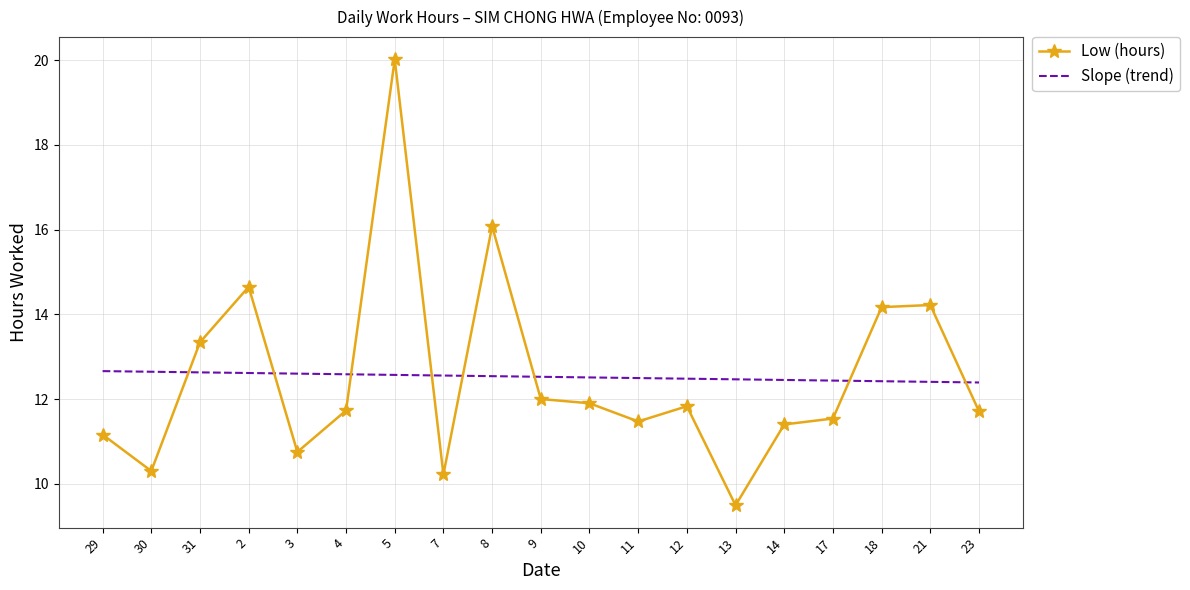

Between which two adjacent categories do Slope (trend) and Low (hours) first intersect?

30 and 31